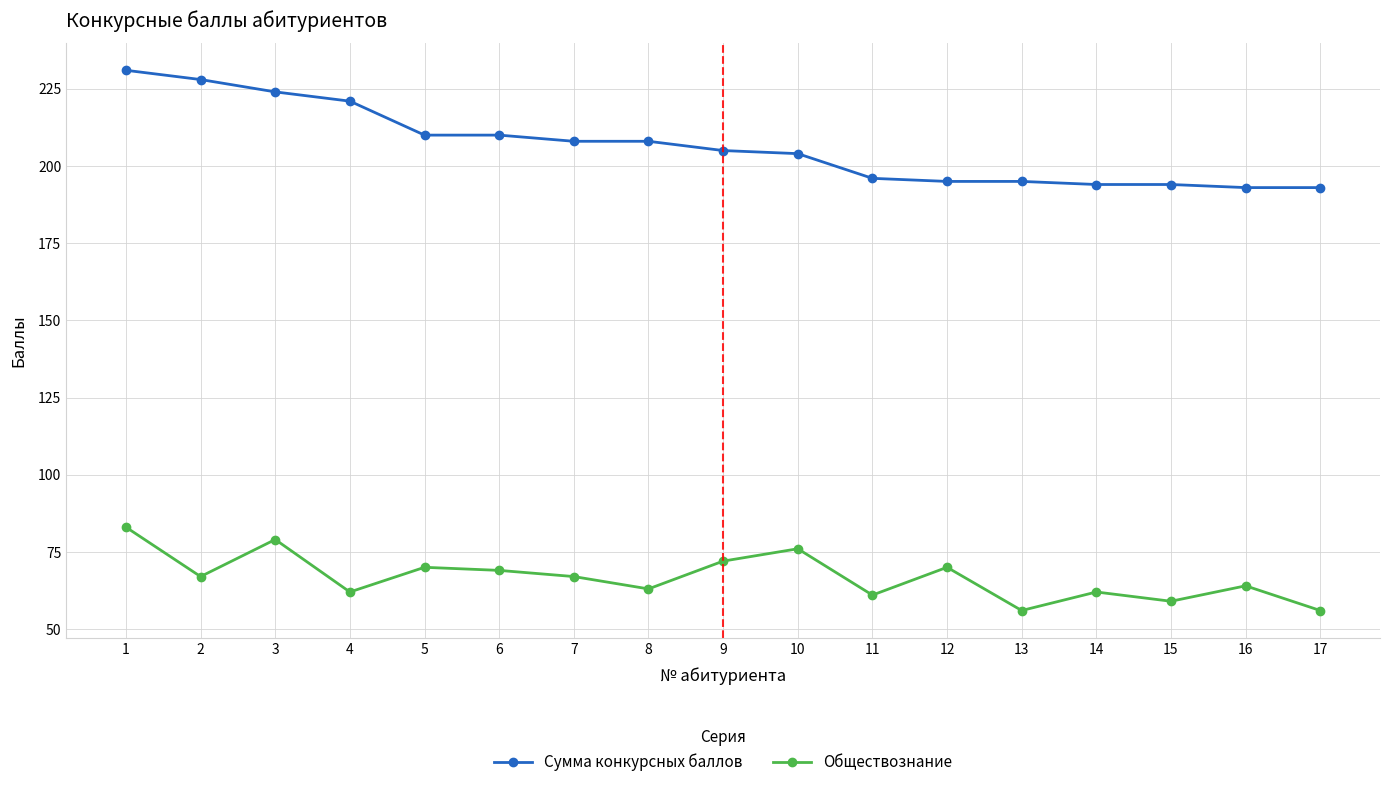

At which category is the sum across all series the highest?

1